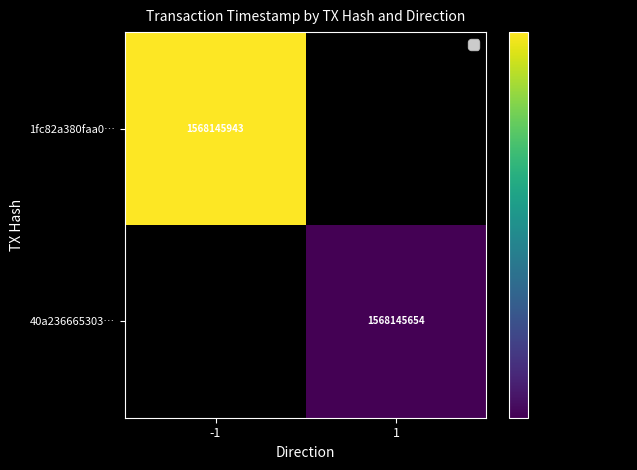

True or false: 1fc82a380faa0… has a value of 1568145943 at -1.

True